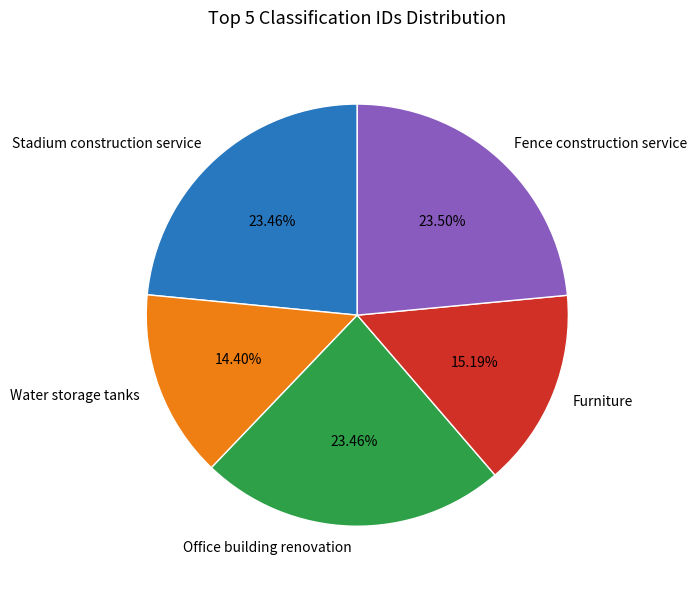

To the nearest percent, what is the difference between the largest and smallest slice percentages?

9%